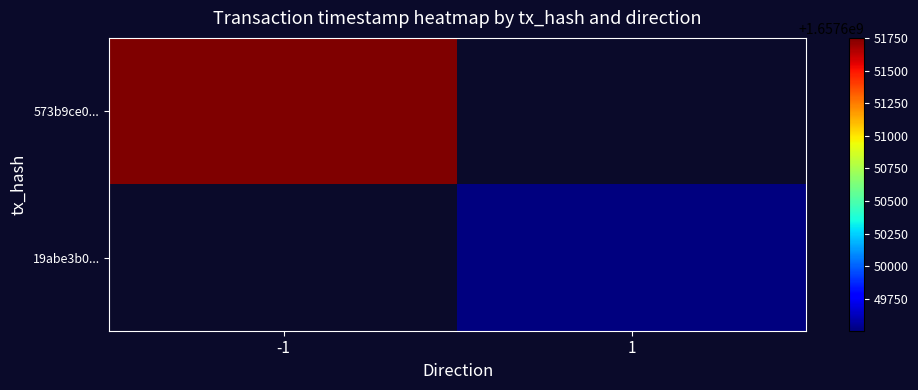

At -1, list the series in order from largest to smallest.

573b9ce0..., 19abe3b0...